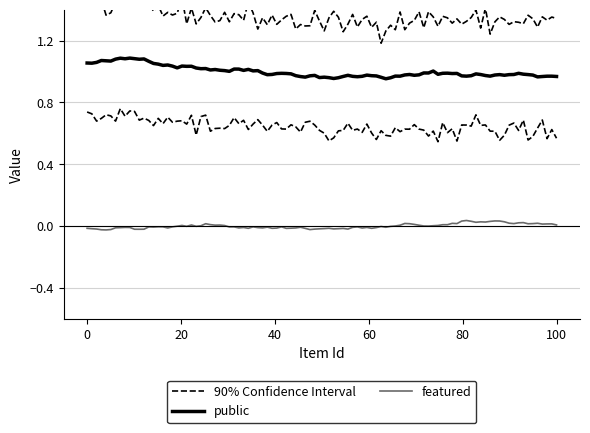

True or false: featured and public intersect in this chart.

False